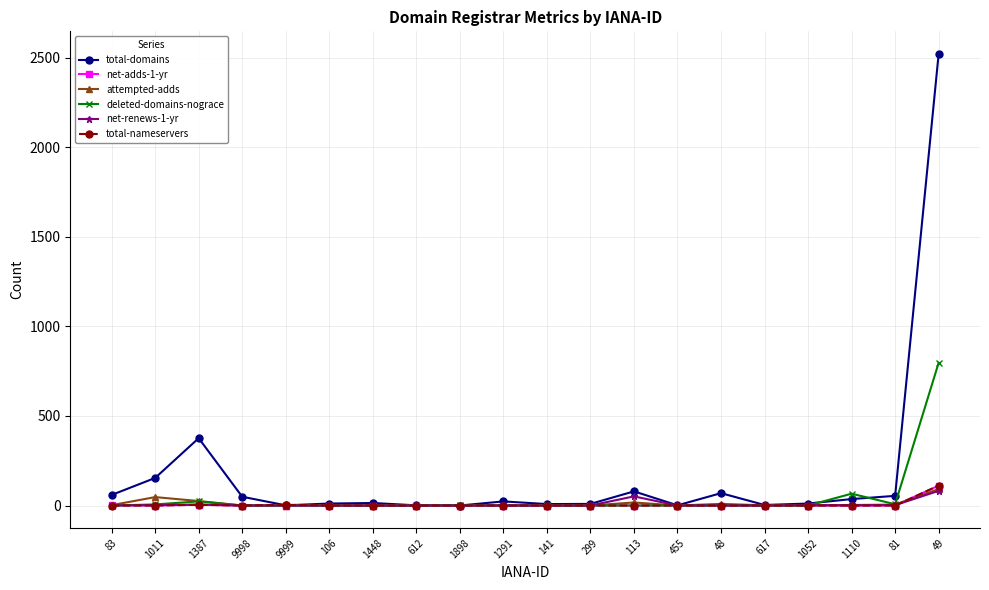

The total-domains series shows 49 at 9998. True or false?

True